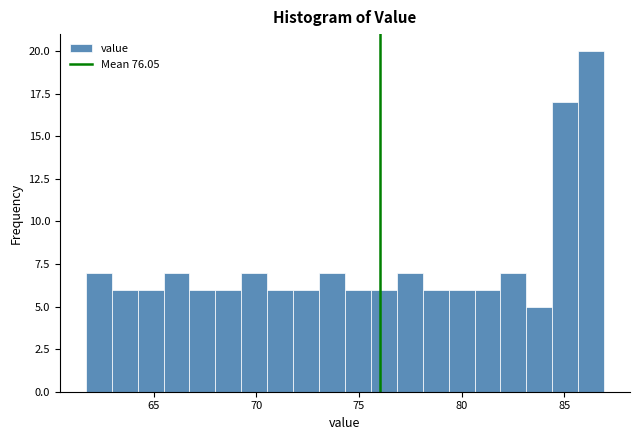

Read against the x-axis, roughly where is the centre of the tallest bar?

86.5